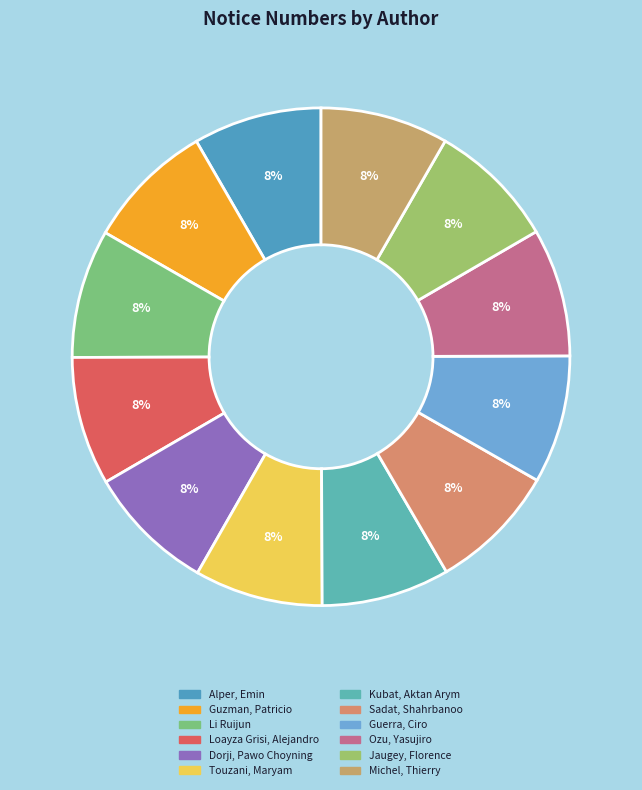

Count the number of slices in the pie.

12